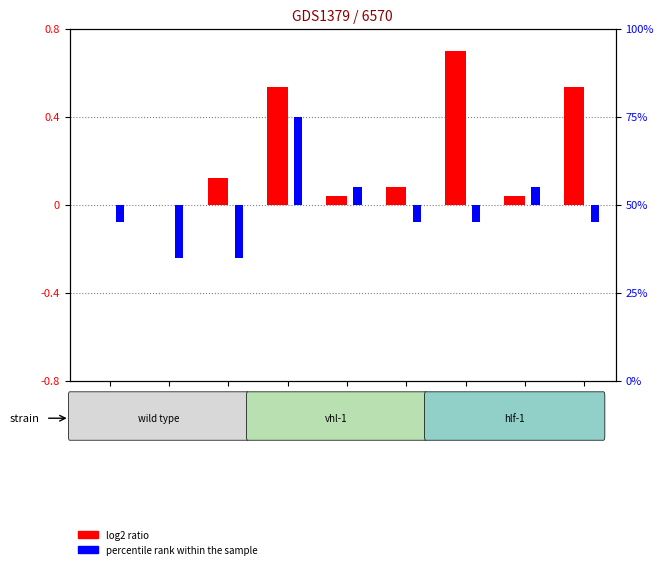

How many bars are there in each group?

2